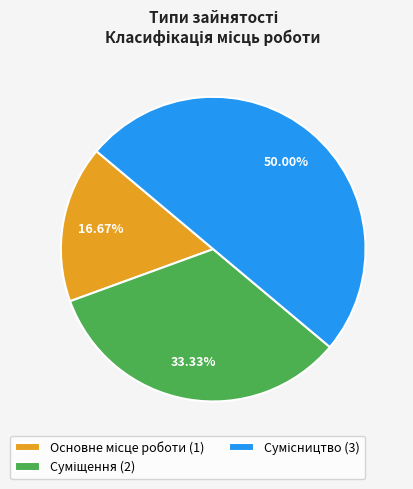

What percentage is NOT represented by Основне місце роботи?

83.3%